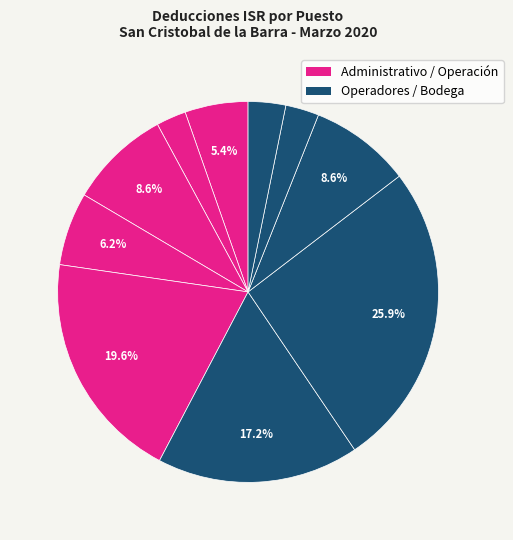

How many slices are in this pie chart?

10